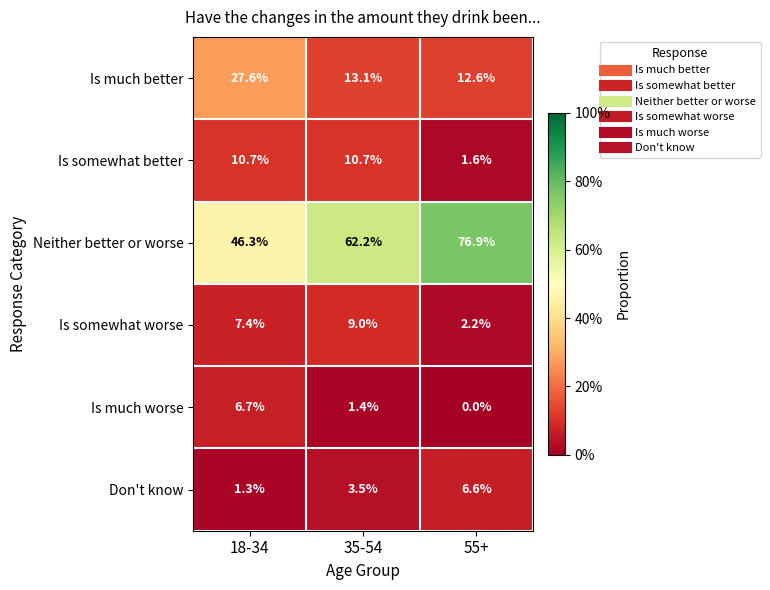

Reading right to left, list all the values displayed in this chart.

Is much better: 12.6	13.1	27.6
Is somewhat better: 1.6	10.7	10.7
Neither better or worse: 76.9	62.2	46.3
Is somewhat worse: 2.2	9.0	7.4
Is much worse: 0.0	1.4	6.7
Don't know: 6.6	3.5	1.3